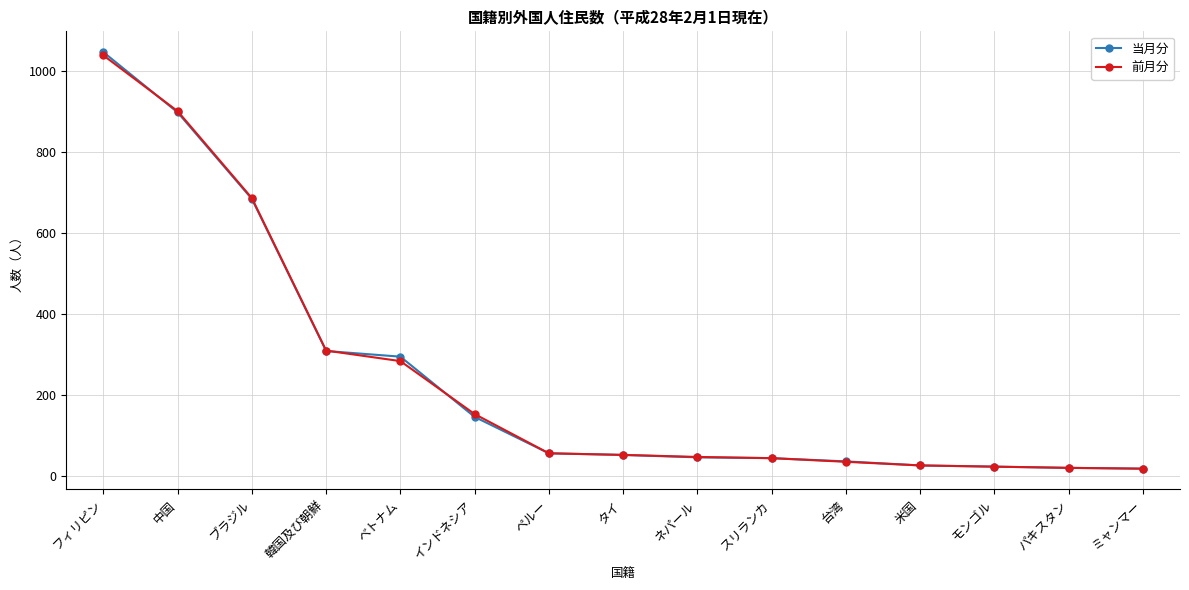

Which series has the largest range (max minus min)?

当月分